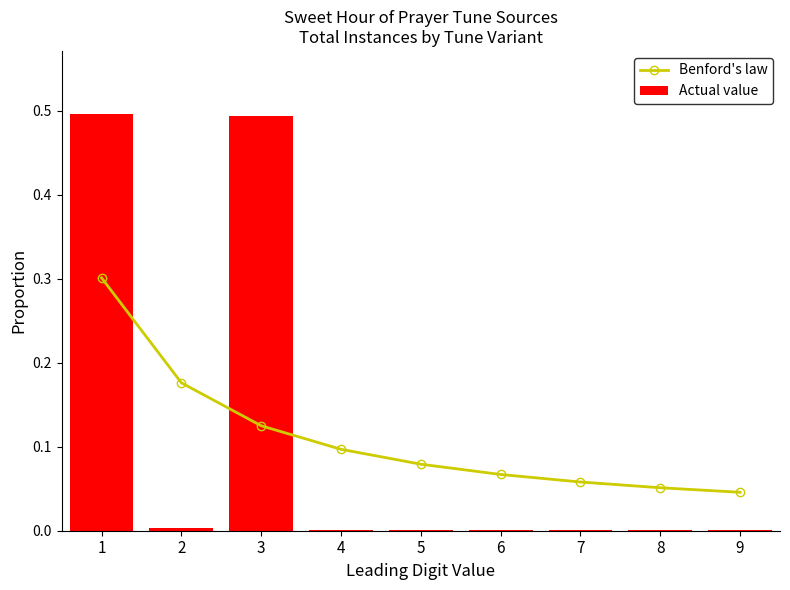

Reading left to right, what are all the values shown in this chart?

Benford's law: 1=0.3	2=0.2	3=0.1	4=0.1	5=0.1	6=0.1	7=0.1	8=0.1	9=0.0
Actual value: 1=0.5	2=0.0	3=0.5	4=0.0	5=0.0	6=0.0	7=0.0	8=0.0	9=0.0